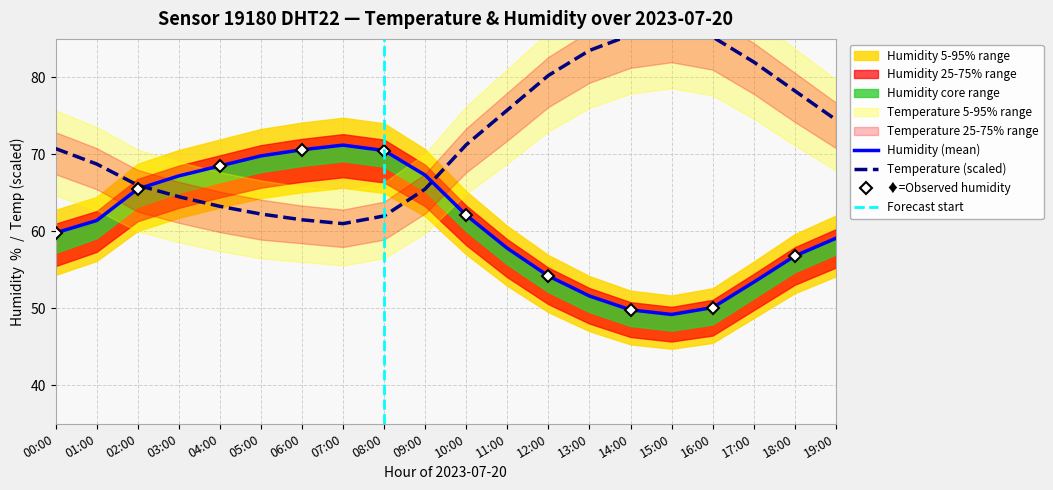

What is the approximate value of humidity at 19:00?

59.1